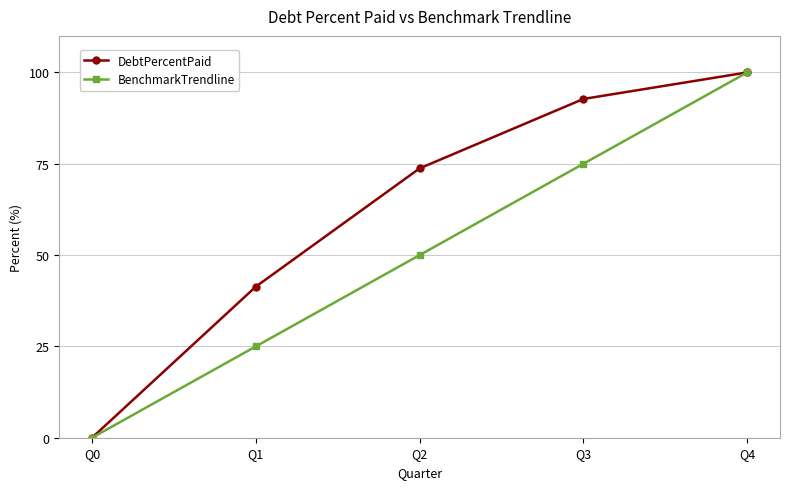

True or false: DebtPercentPaid has more than 1 interior local peaks.

False